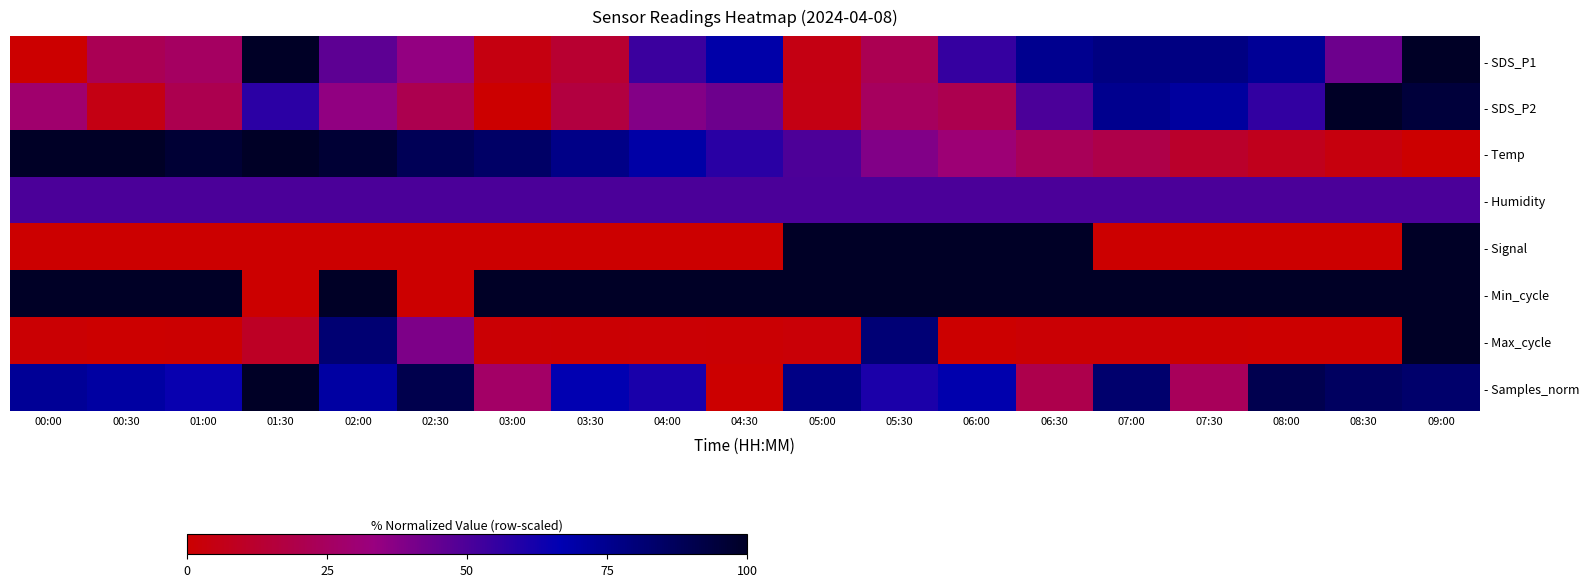

What is the spread (max minus min) of values at 07:00?

100.0